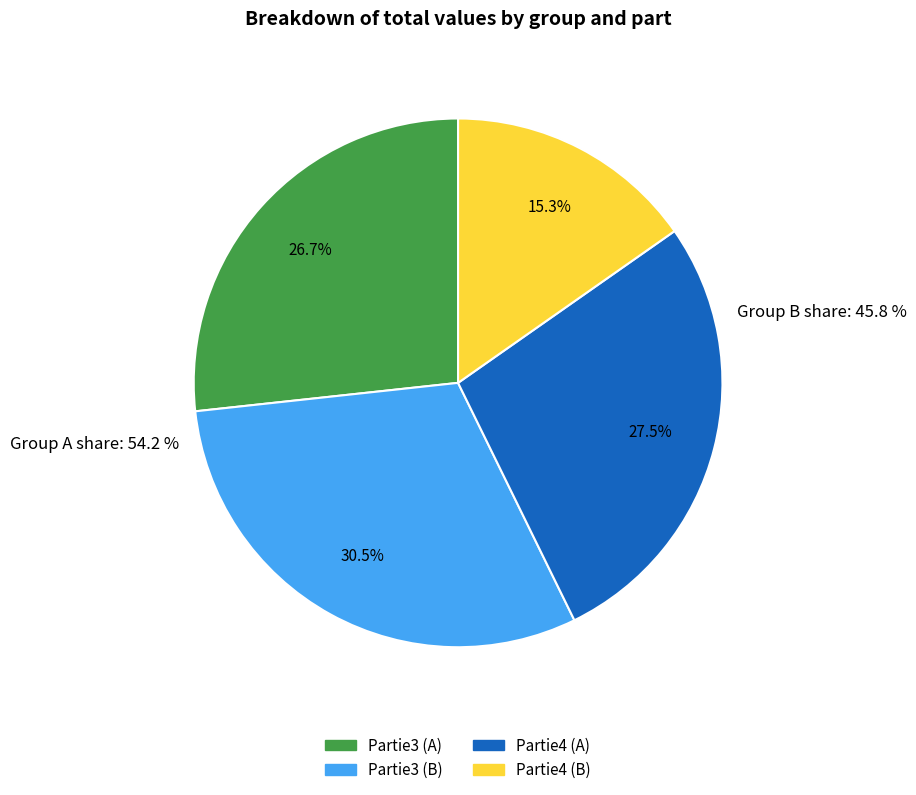

Is Partie3 (B) the majority of the pie?

No